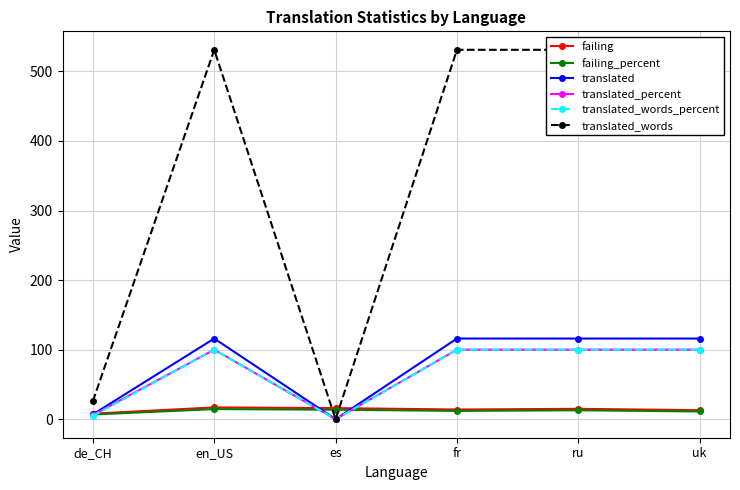

What is the total value across all series at de_CH?

58.6